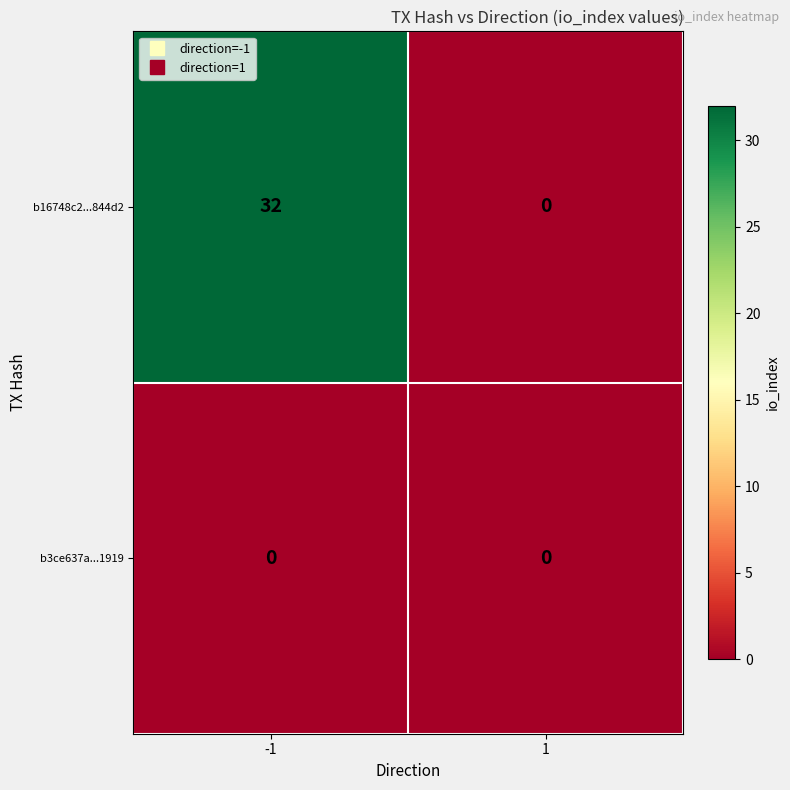

Reading right to left, extract all data points from this chart.

b16748c2...844d2: 0	32
b3ce637a...1919: 0	0